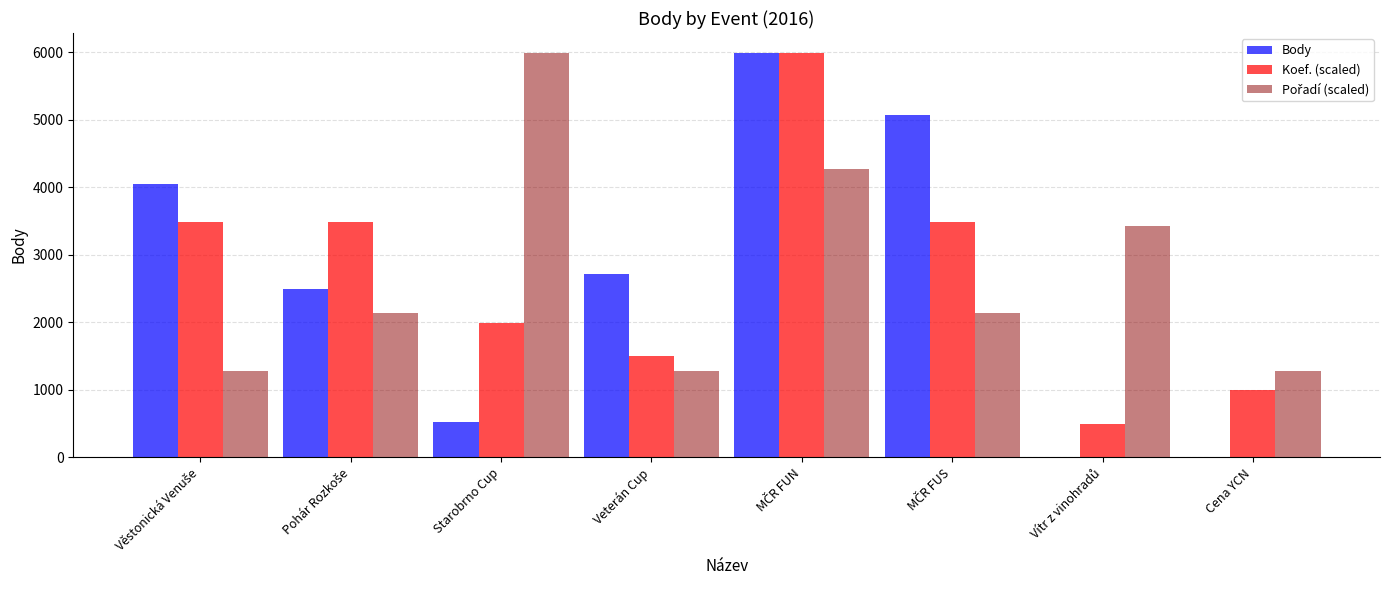

What is the greatest value displayed?

5987.0